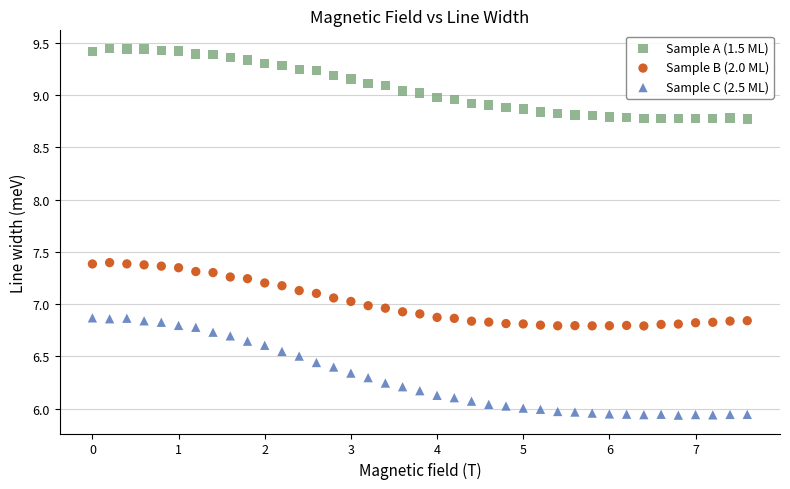

Which series contains the lowest Y value?

Sample C (2.5 ML)